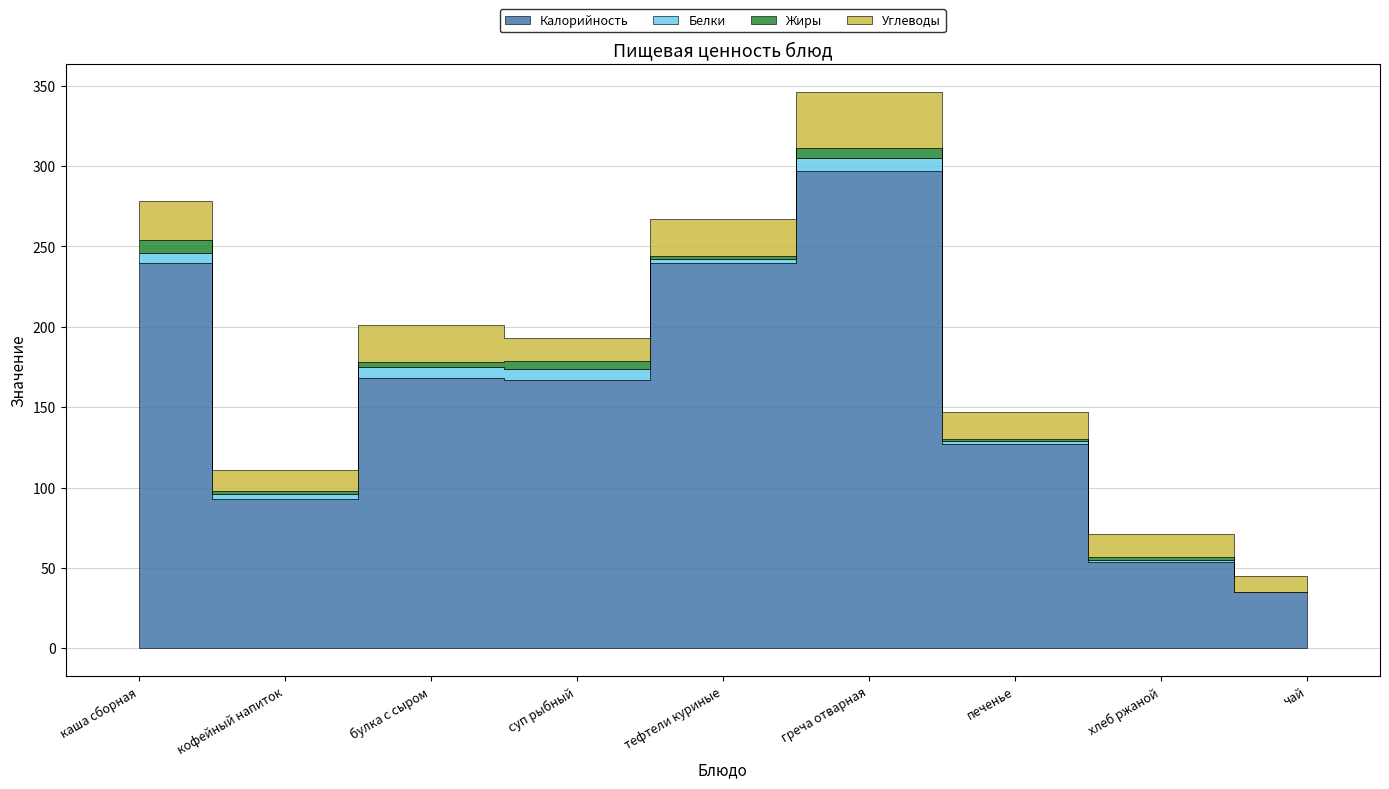

True or false: Белки and Углеводы intersect in this chart.

False